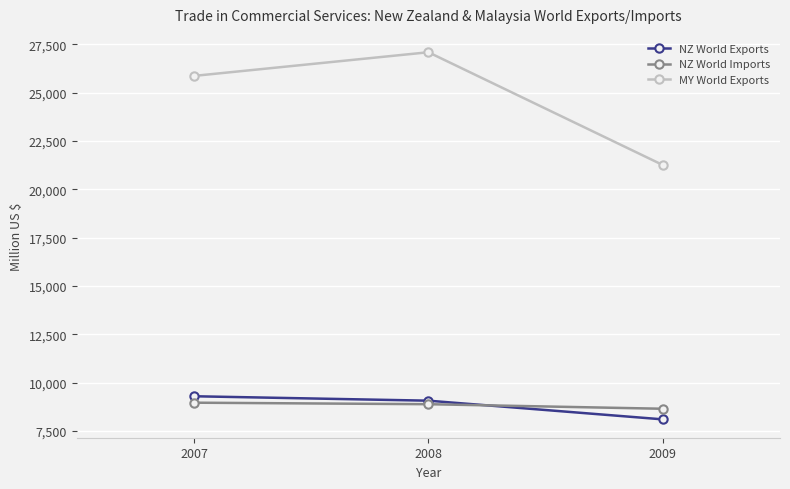

What is the value of the NZ World Exports point at the 1st from the left?

9289